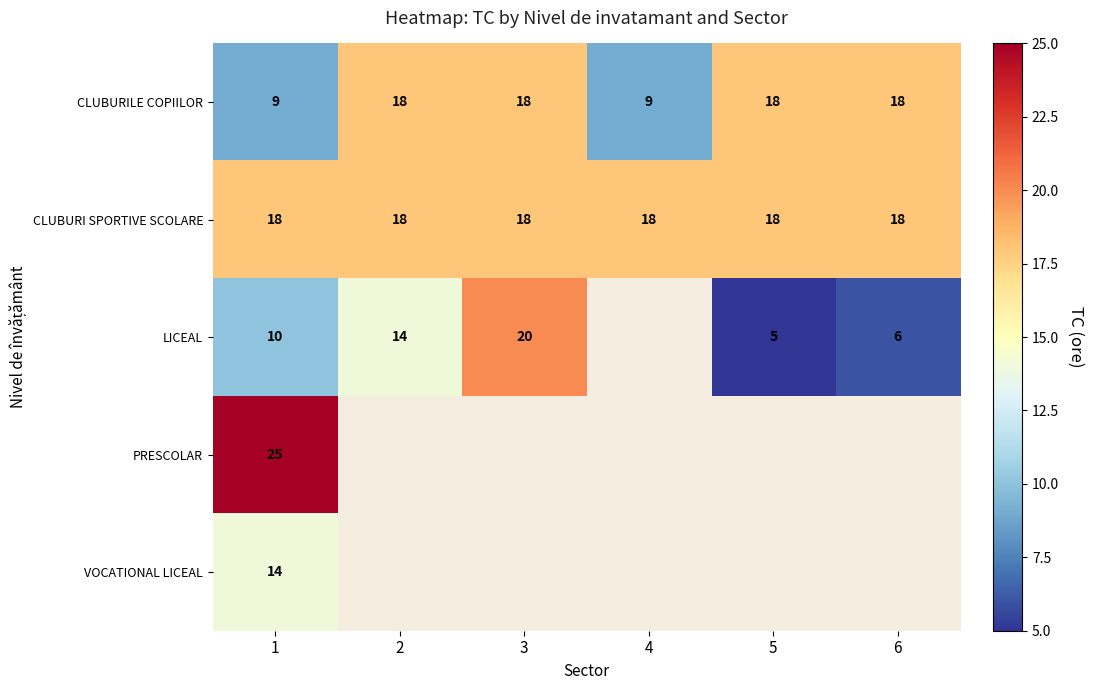

What is the average value of the CLUBURILE COPIILOR series?

15